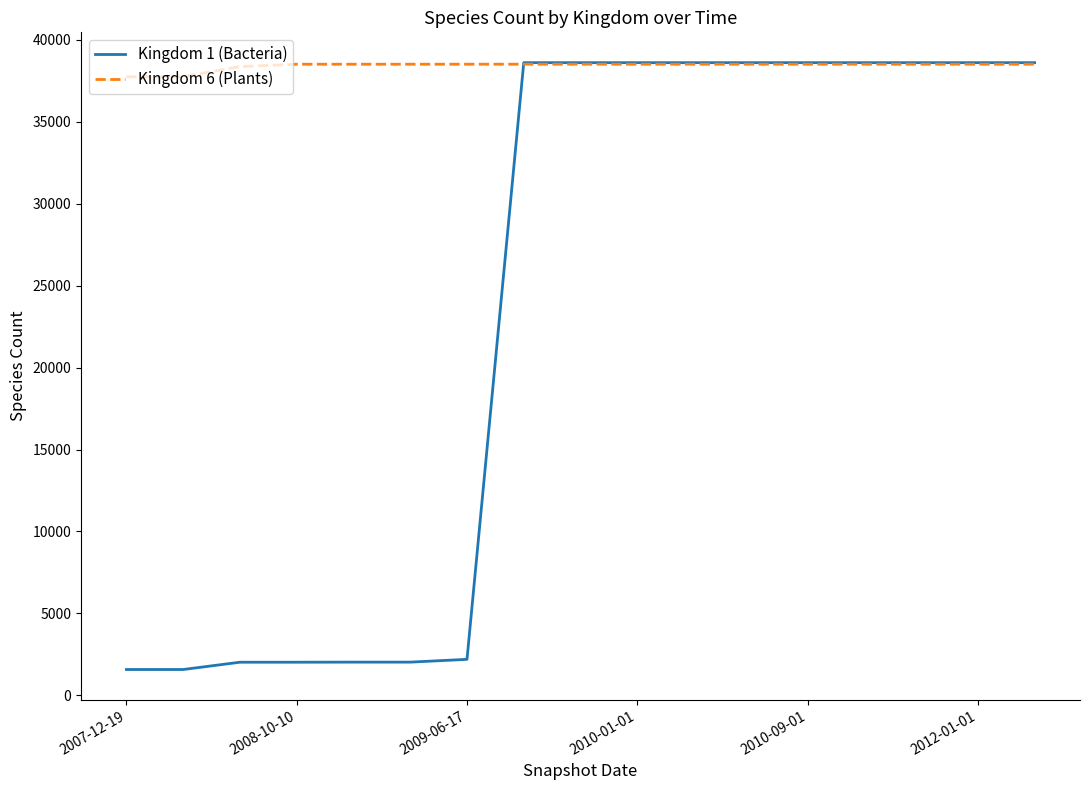

Which series has the largest total across all categories?

Kingdom 6 (Plants)